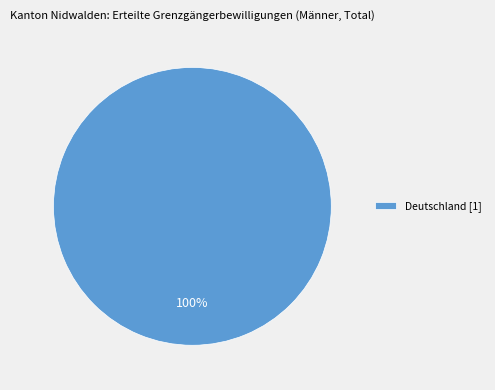

The Deutschland [1] slice represents 100% of the pie. True or false?

True